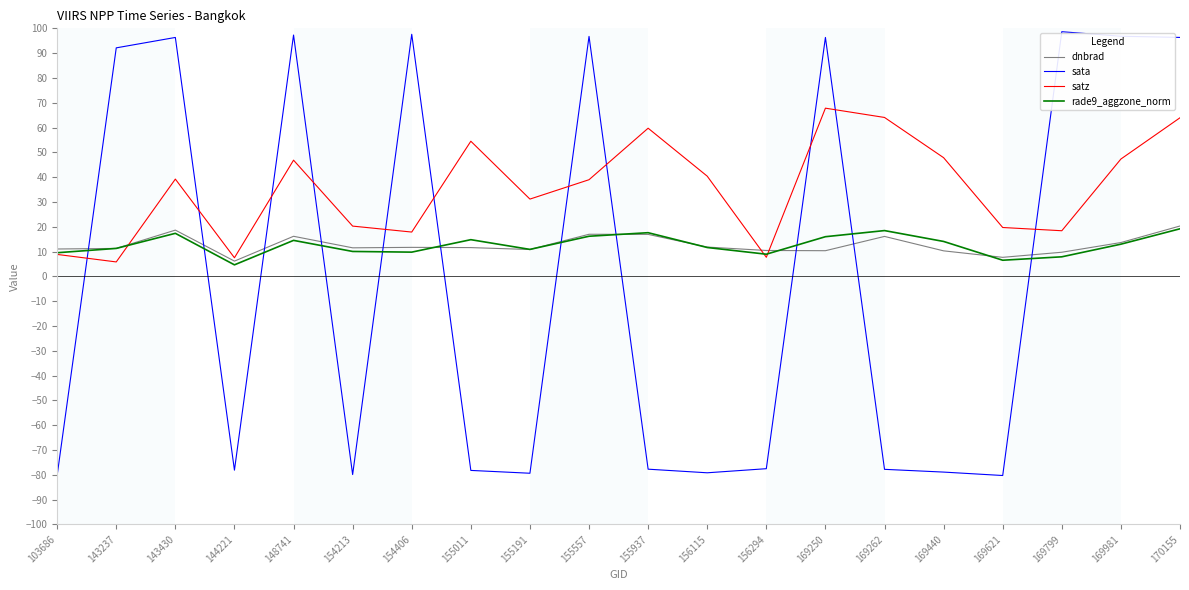

True or false: rade9_aggzone_norm has a value of 11.3 at 143237.

True